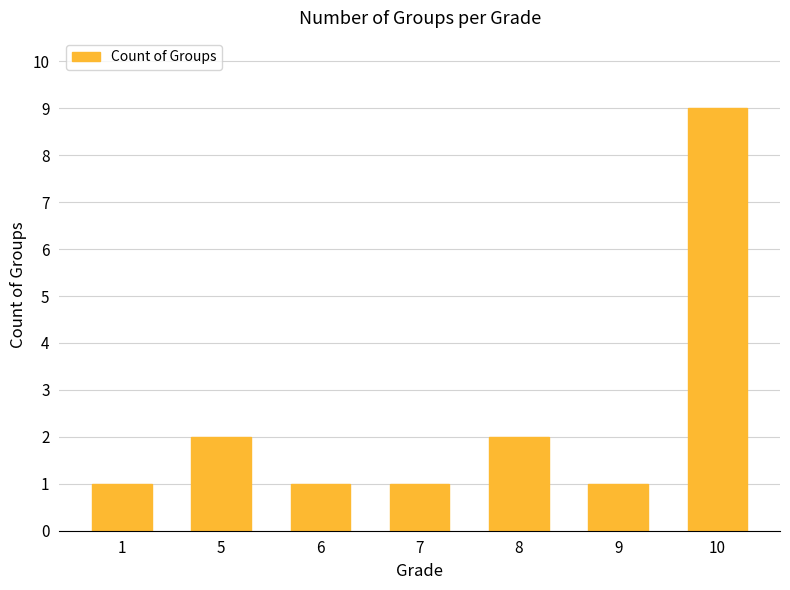

Reading right to left, list all the values displayed in this chart.

10=9	9=1	8=2	7=1	6=1	5=2	1=1